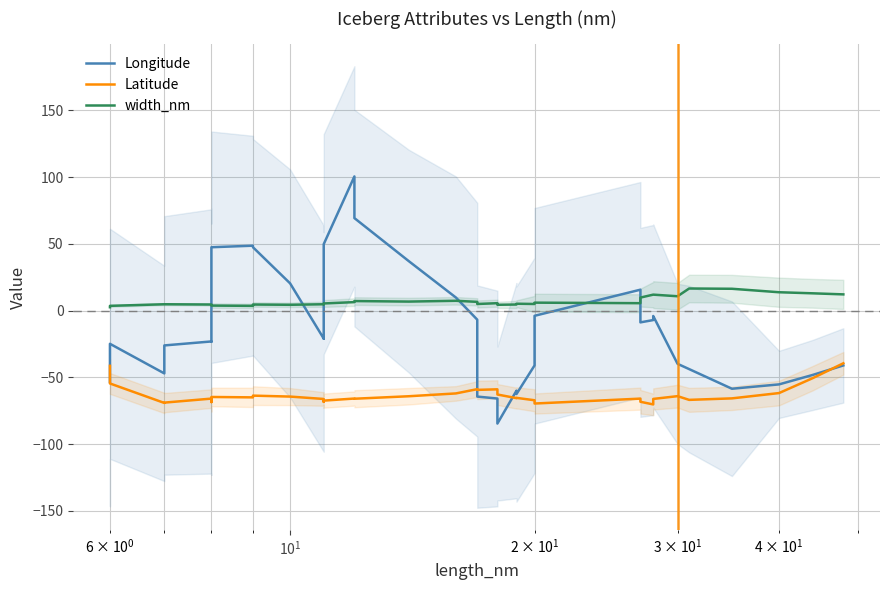

The value of width_nm at 29 is 3.1. True or false?

False